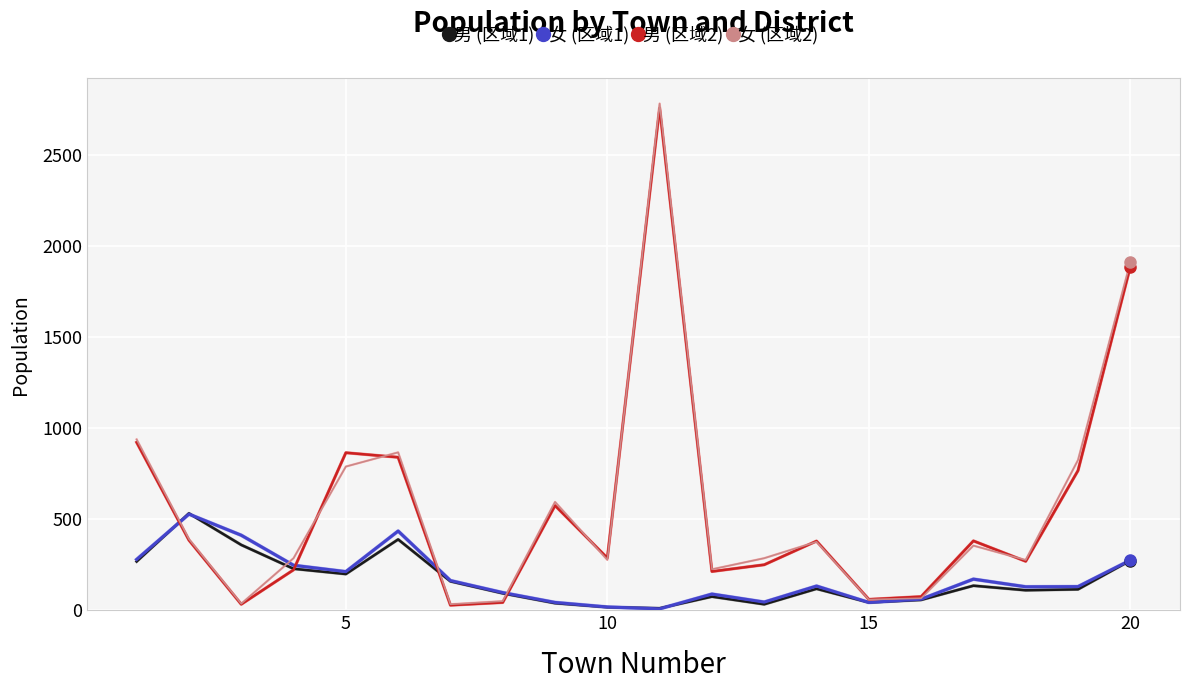

What is the maximum value for 女 (区域1)?

529